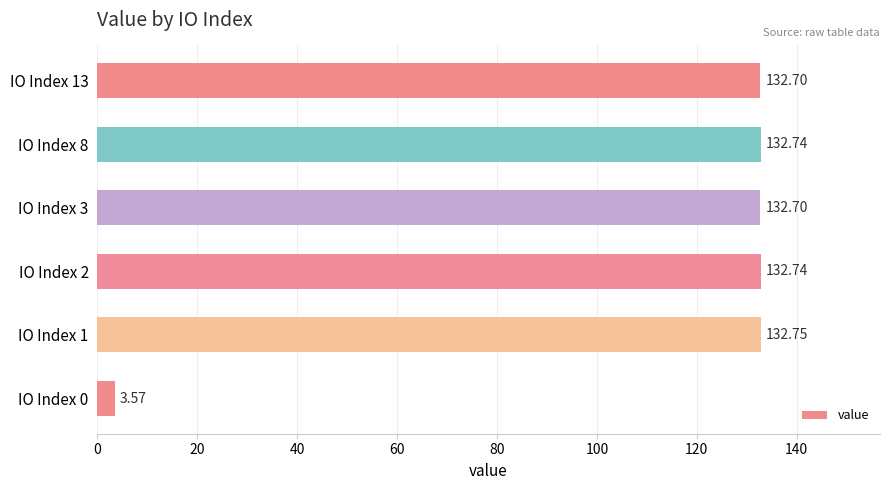

What is the change in value from IO Index 0 to IO Index 8?

+129.2